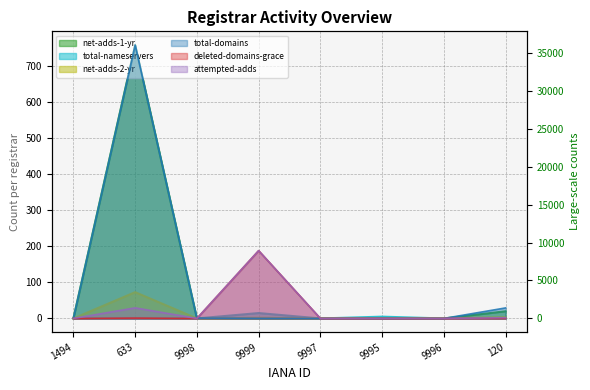

How many lines are shown in the chart?

6